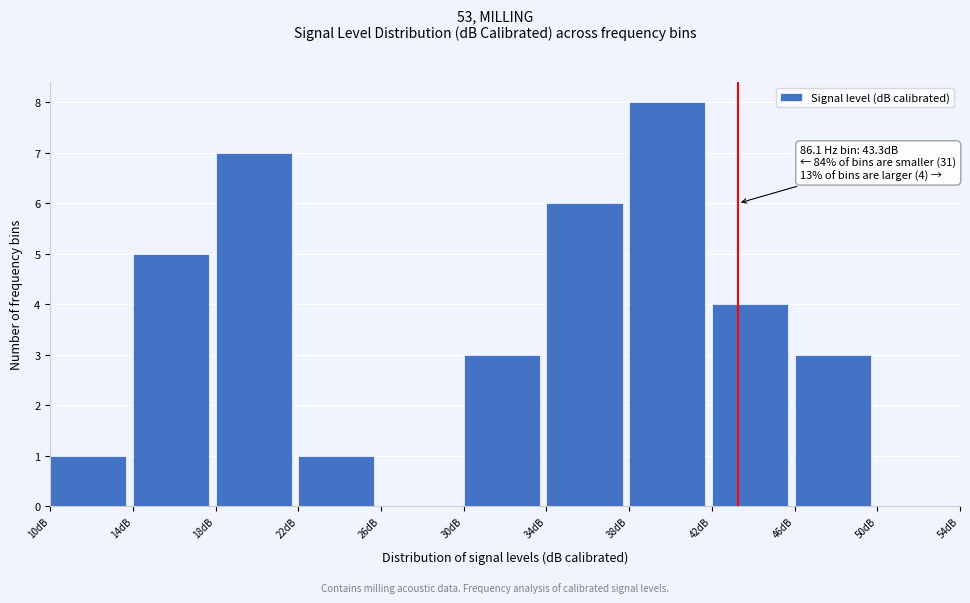

Over which range of the x-axis is the bar tallest?

38 to 42